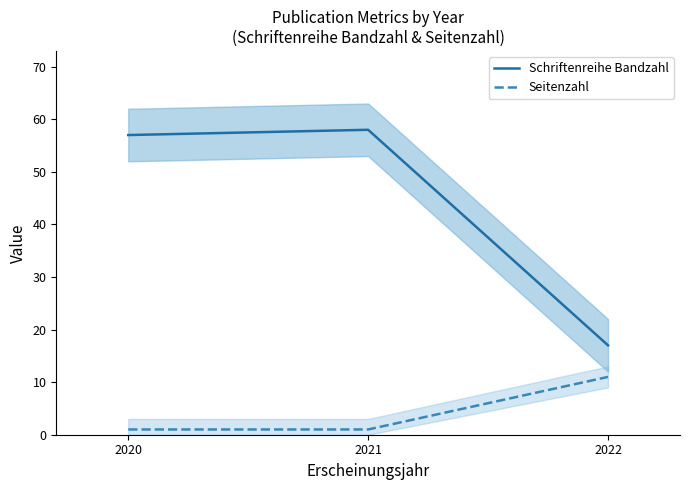

At which category does the chart reach its peak across all series?

2021